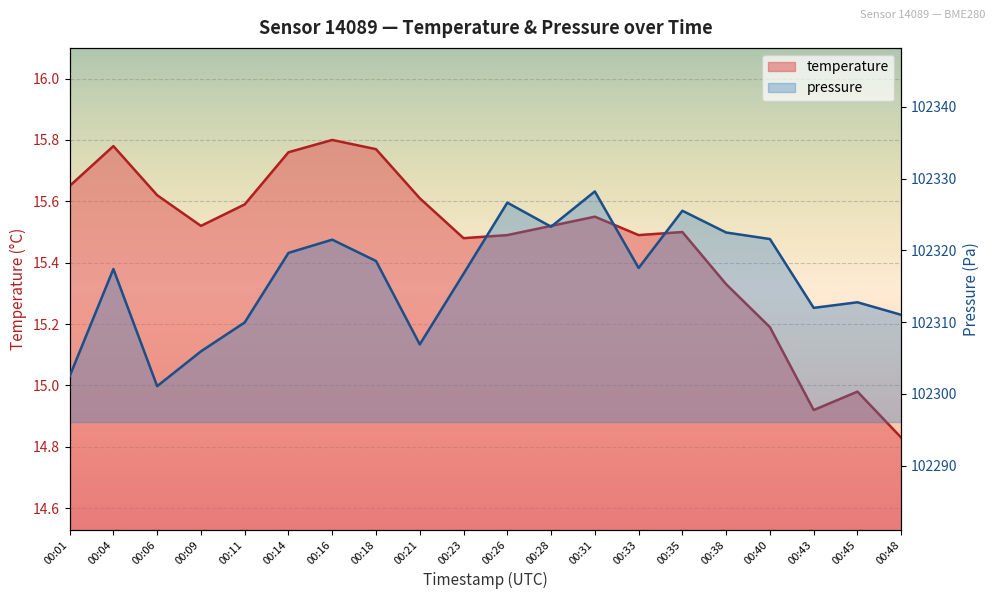

Rank the categories by temperature value from lowest to highest.

00:48, 00:43, 00:45, 00:40, 00:38, 00:23, 00:26, 00:33, 00:35, 00:09, 00:28, 00:31, 00:11, 00:21, 00:06, 00:01, 00:14, 00:18, 00:04, 00:16